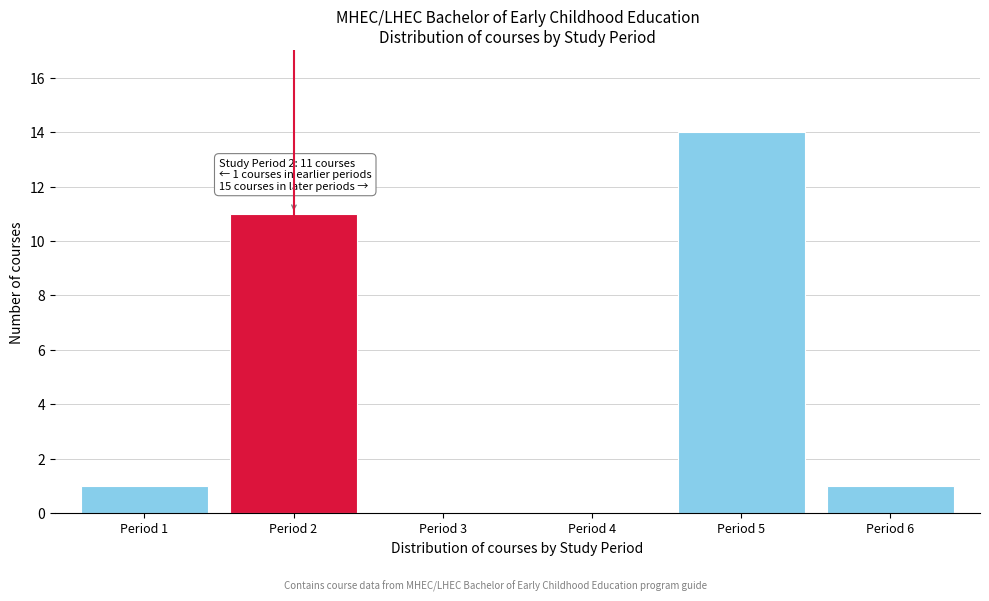

Reading right to left, list all the values displayed in this chart.

Period 6=1	Period 5=14	Period 4=0	Period 3=0	Period 2=11	Period 1=1